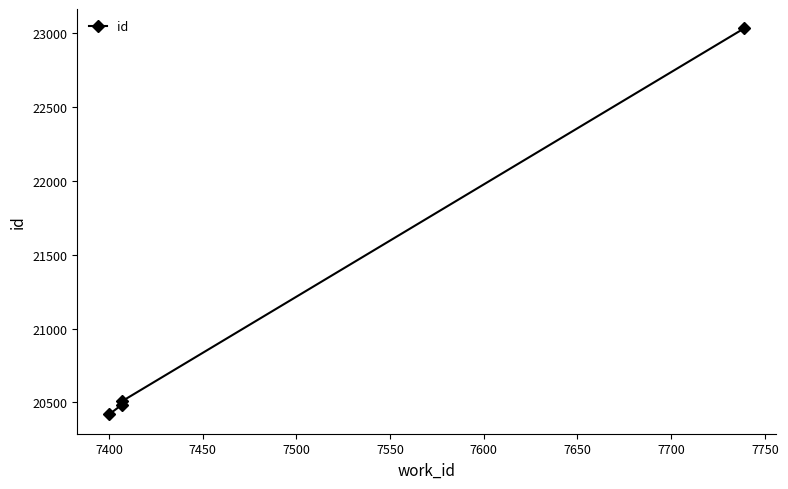

What is the value of the 1st point from the left?

20418